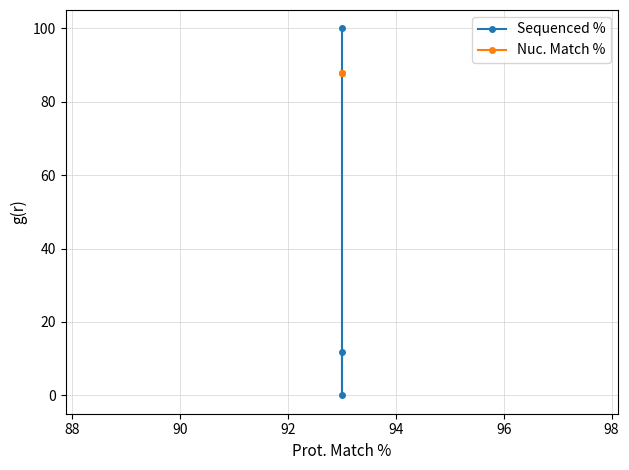

The value of Nuc. Match % at 86 is 52.8. True or false?

False